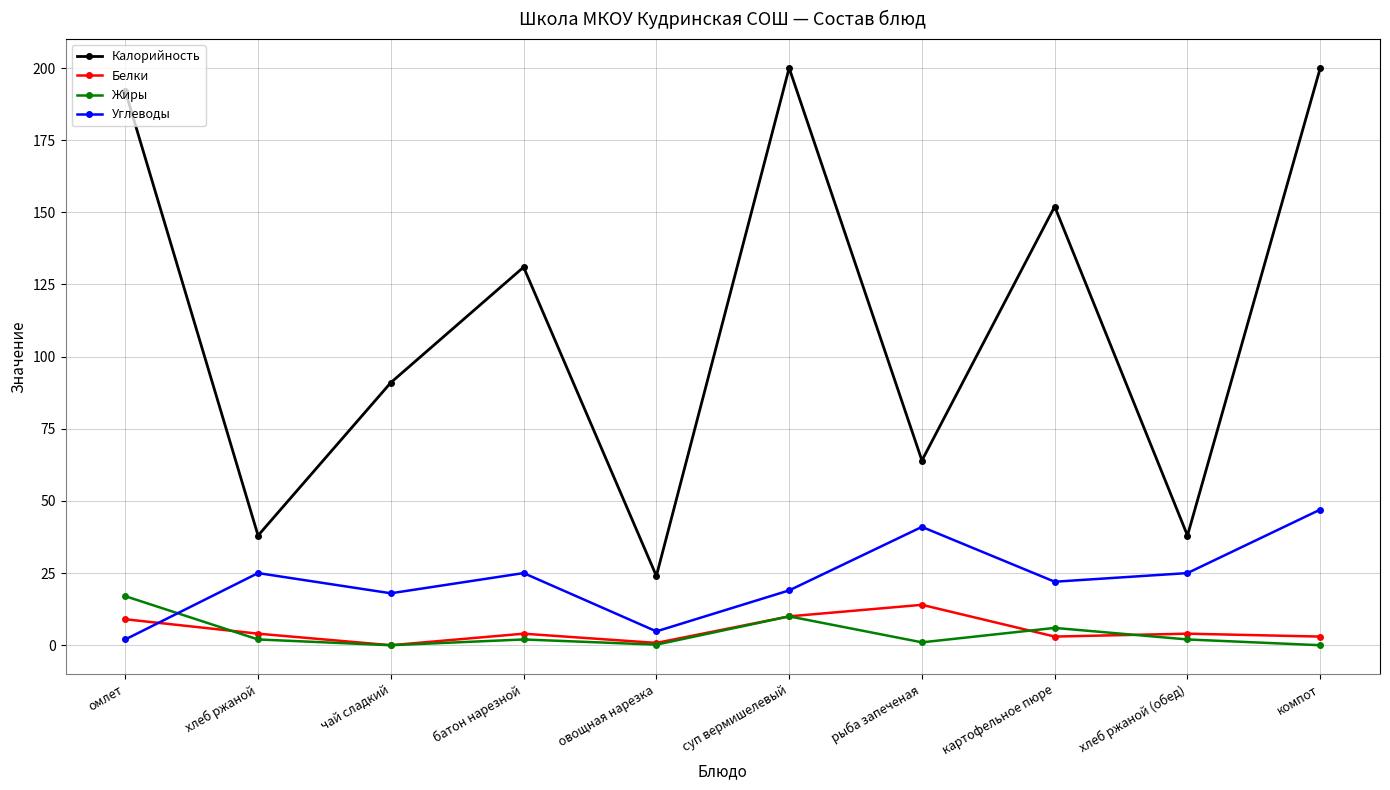

What is the value of the Углеводы point at the 10th from the left?

47.0